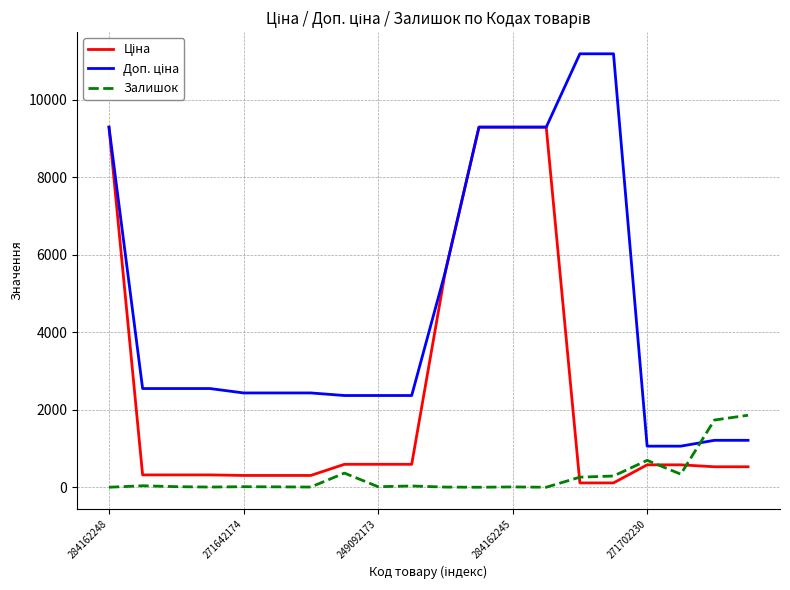

What is the maximum value shown in the chart?

11182.0